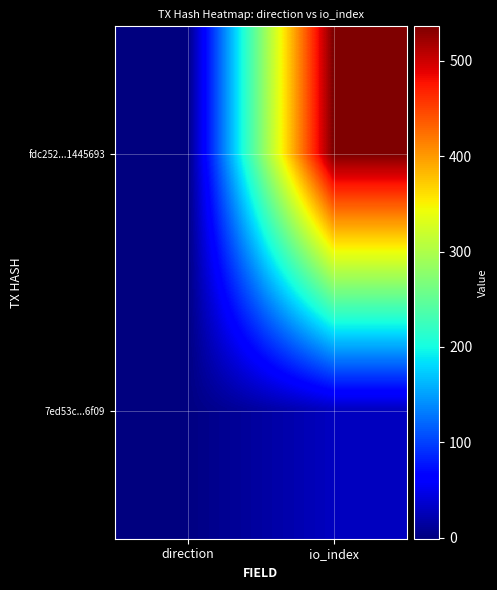

How many series are shown in this chart?

2